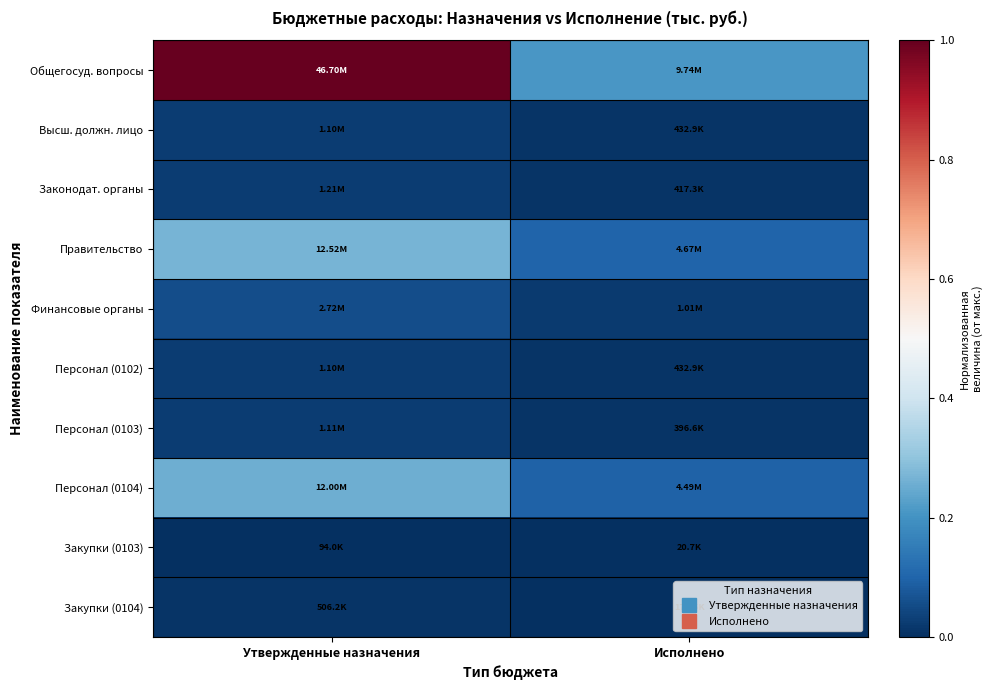

What is the difference between the highest and lowest values at Утвержденные назначения?

1.0